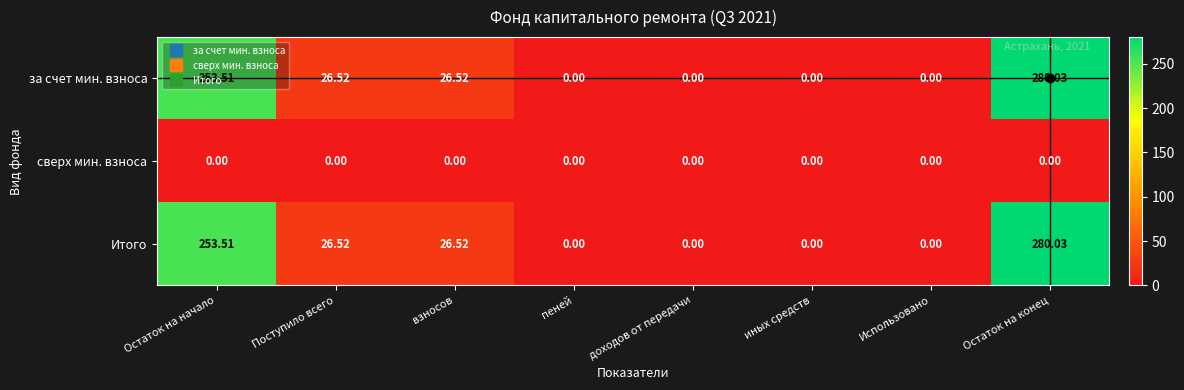

Where does the Итого series first go above 26?

Остаток на начало